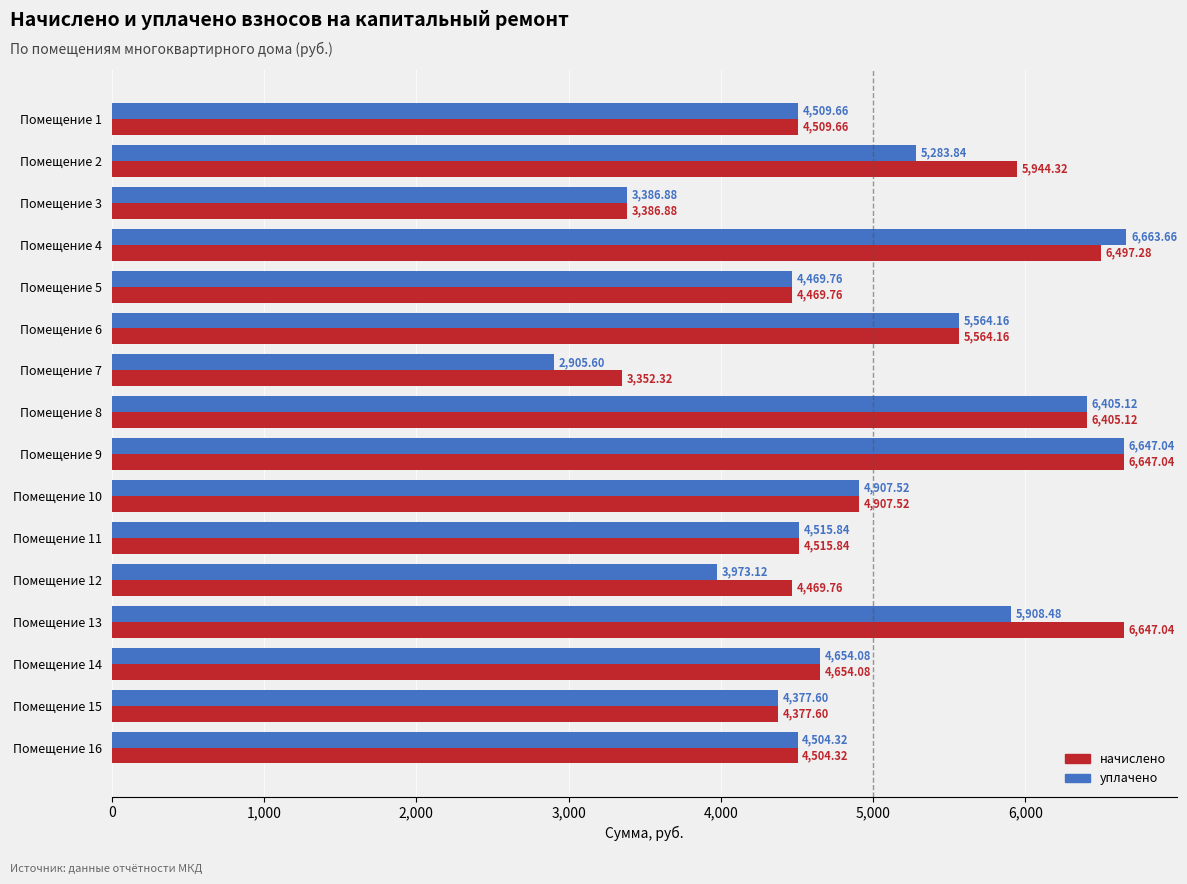

What is the average value of the уплачено series?

4917.3